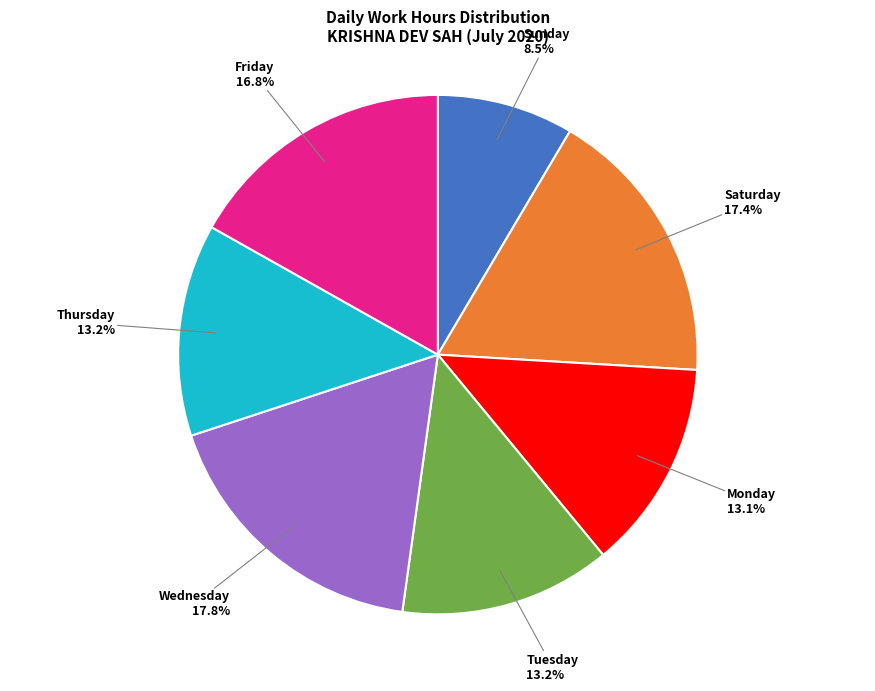

To the nearest percent, what is the difference between the largest and smallest slice percentages?

9%